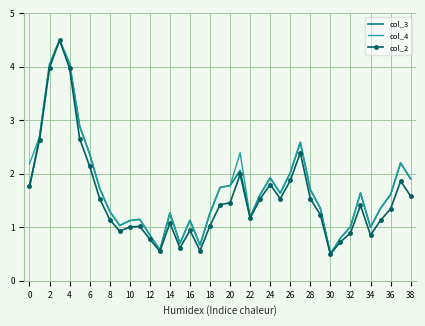

What is the maximum value for col_2?

4.5